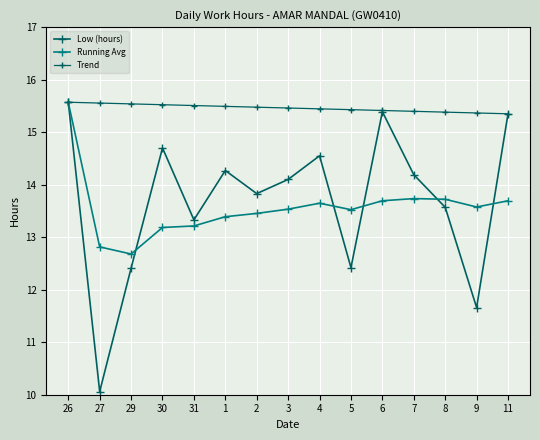

How many lines are shown in the chart?

3